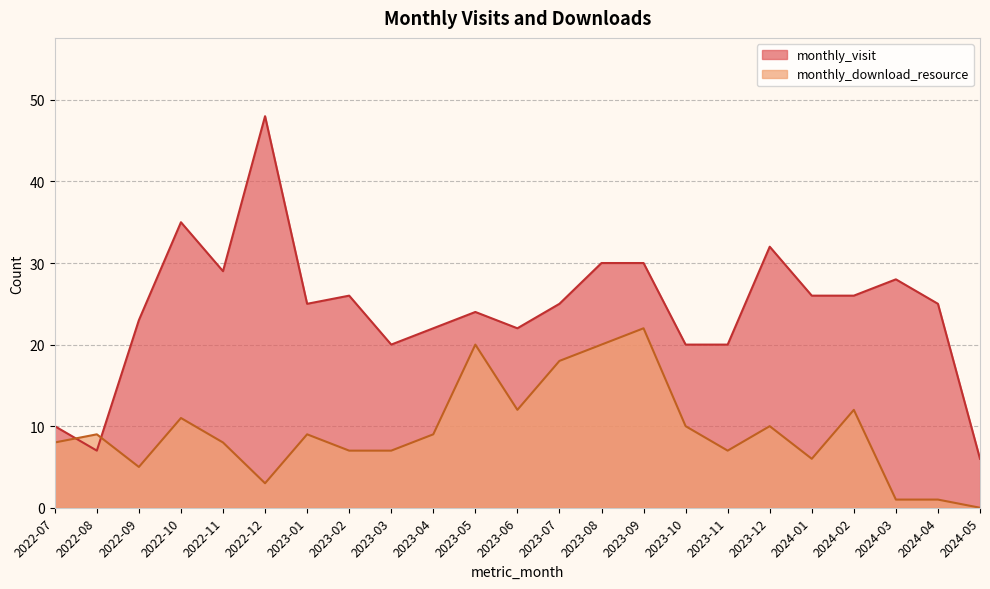

How many values in the monthly_visit series are below 25?

10